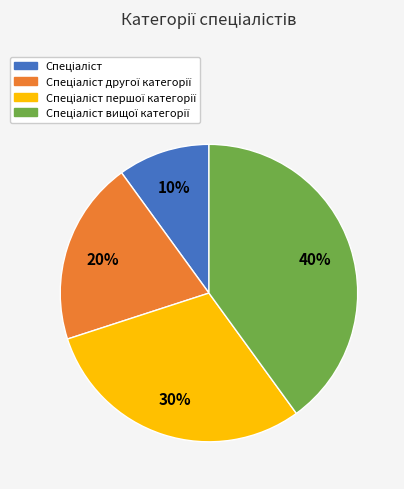

To the nearest percent, what is the average slice percentage?

25%